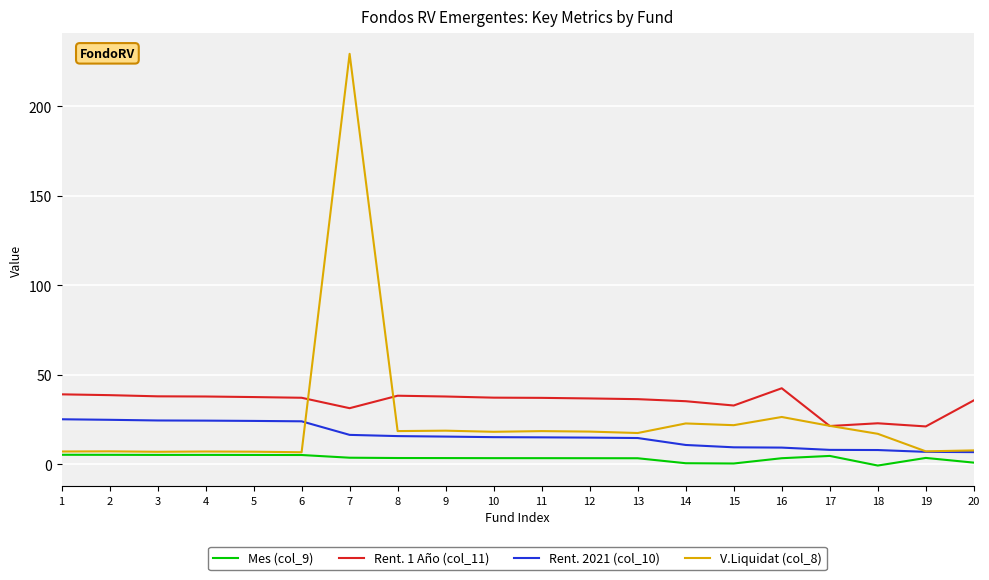

What is the average value of the Mes (col_9) series?

3.4